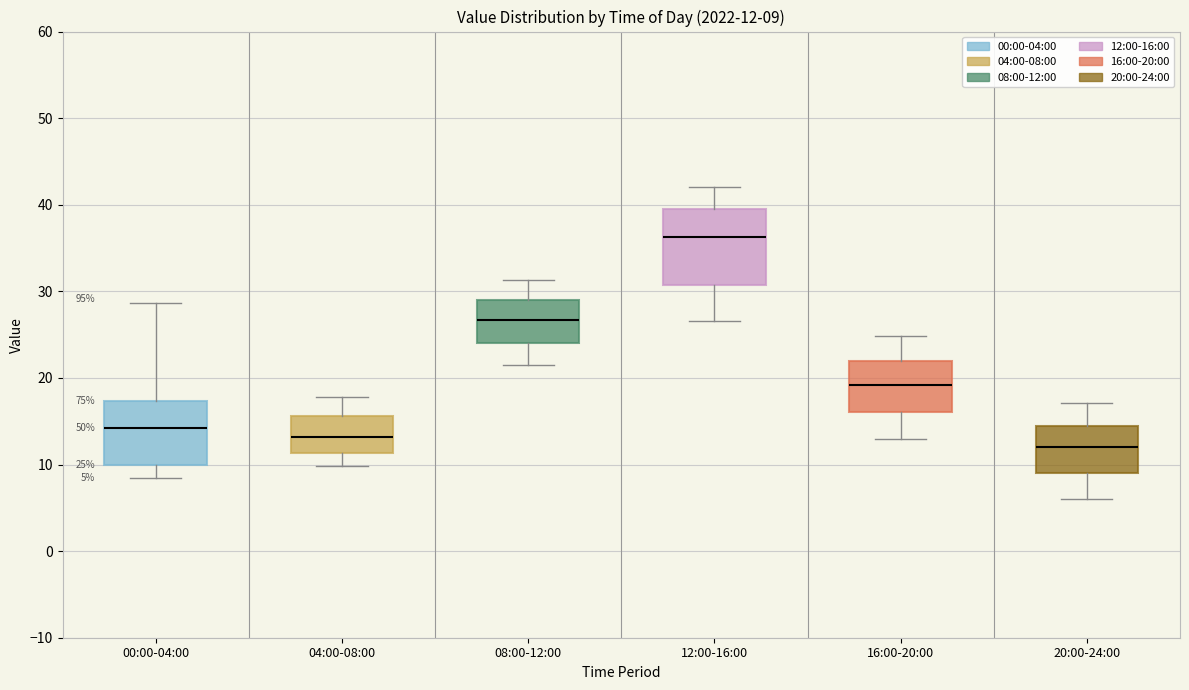

Which box has the lowest median line?

20:00-24:00